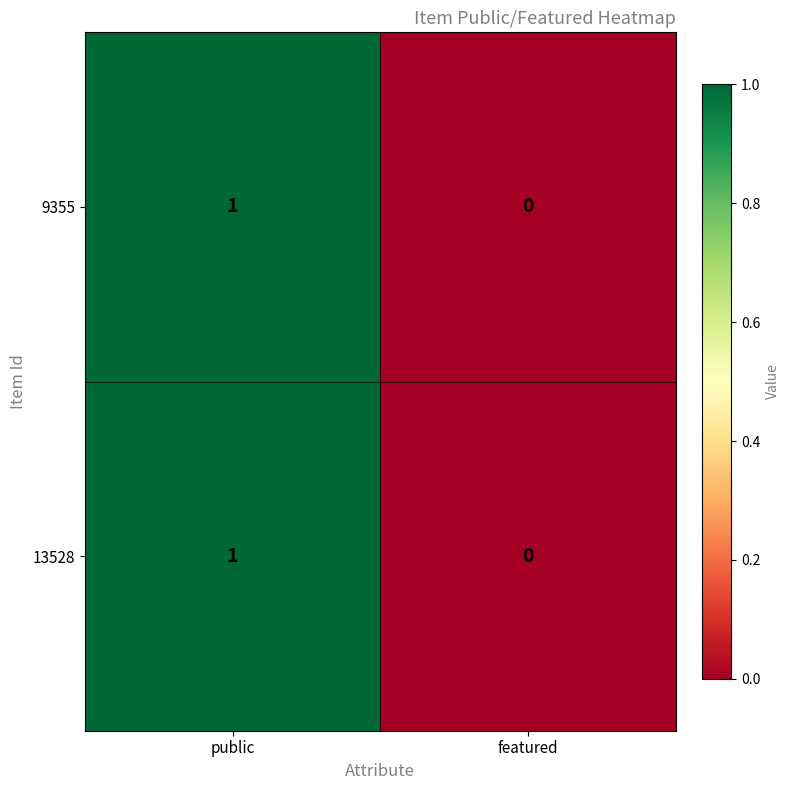

Which category has the highest value in the 9355 series?

public